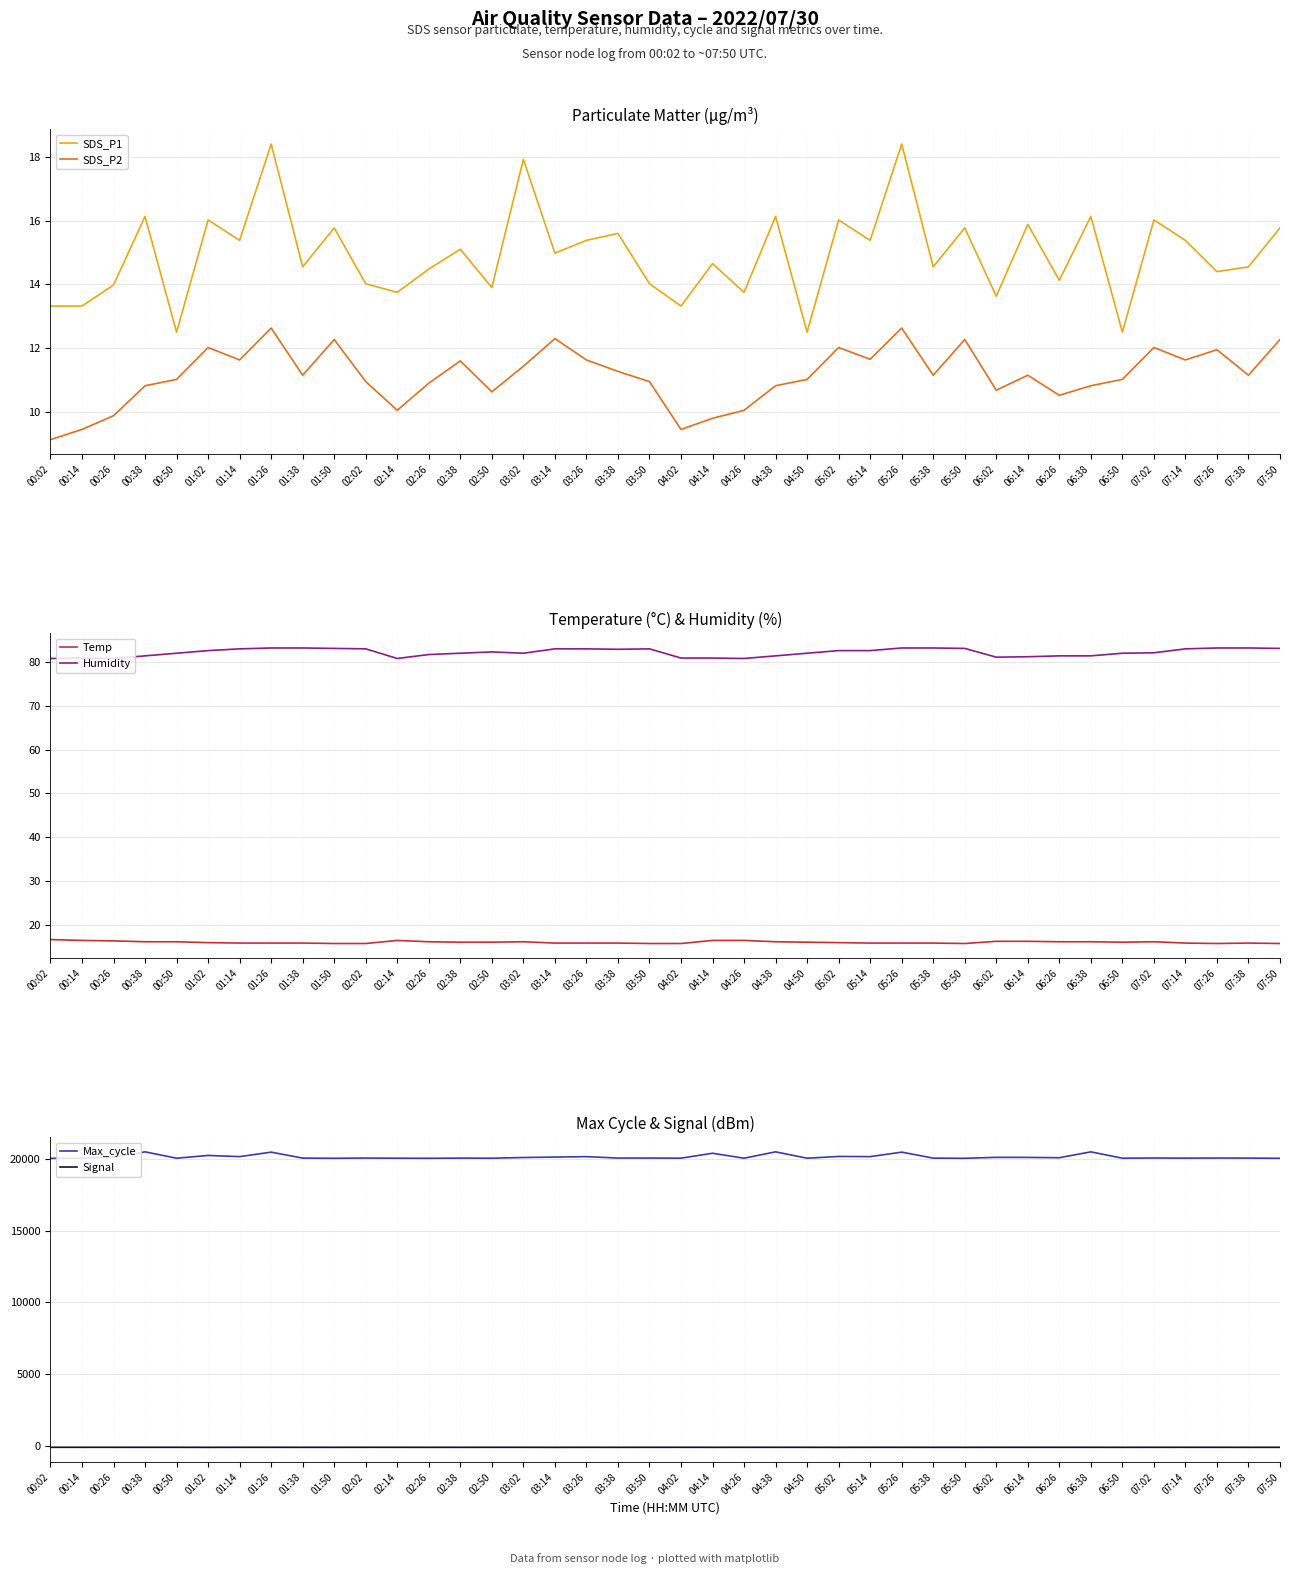

Which series has the largest total across all categories?

Max_cycle